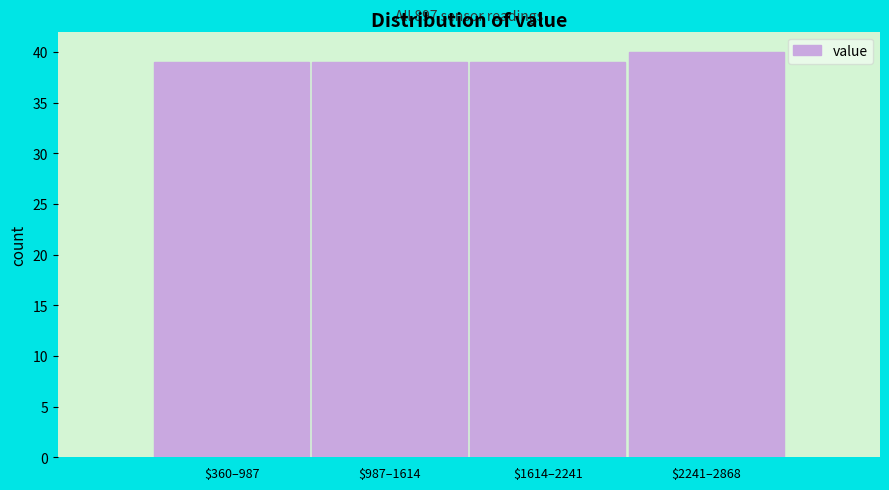

Reading left to right, what are all the values shown in this chart?

39	39	39	40